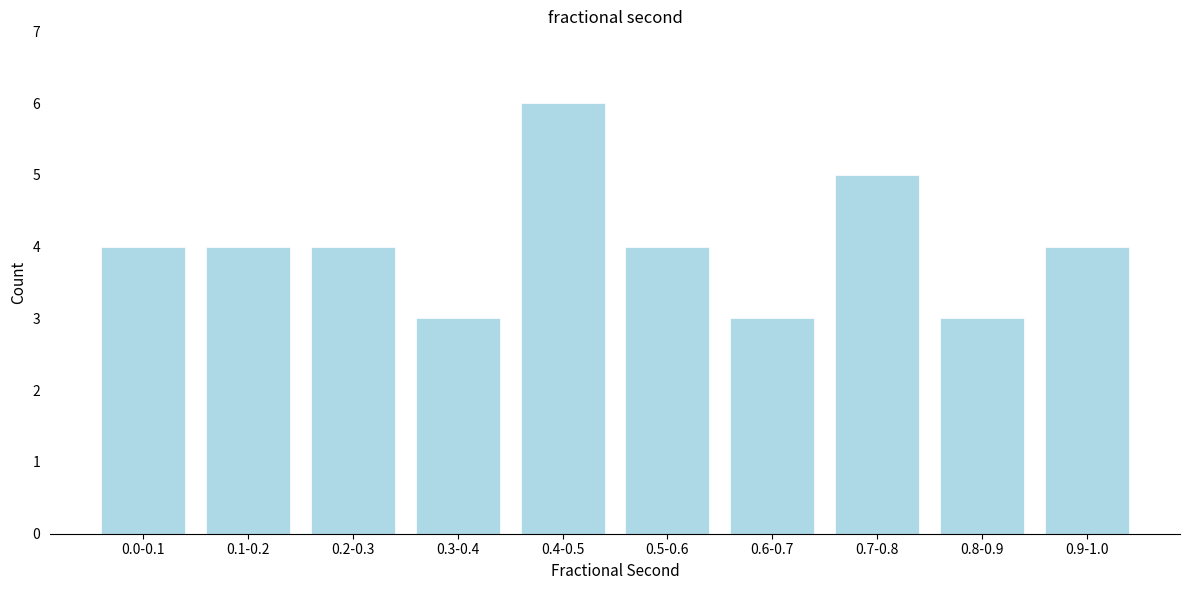

Reading left to right, what are all the values shown in this chart?

0.0-0.1=4	0.1-0.2=4	0.2-0.3=4	0.3-0.4=3	0.4-0.5=6	0.5-0.6=4	0.6-0.7=3	0.7-0.8=5	0.8-0.9=3	0.9-1.0=4